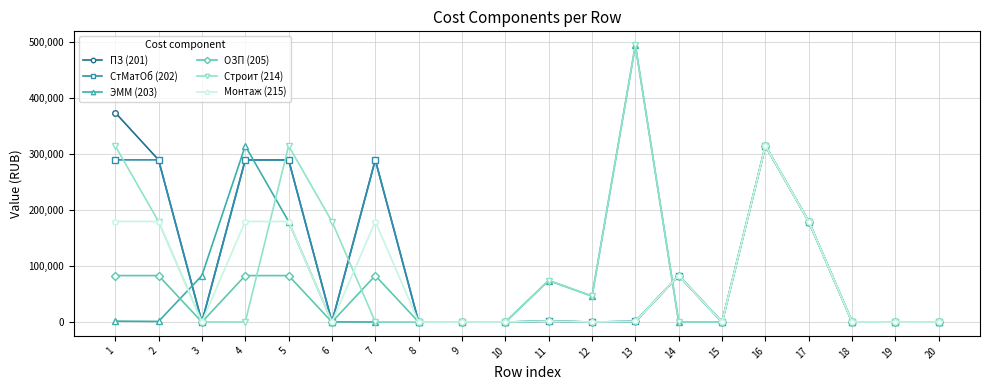

At which label does СтМатОб (202) first exceed 1060?

1